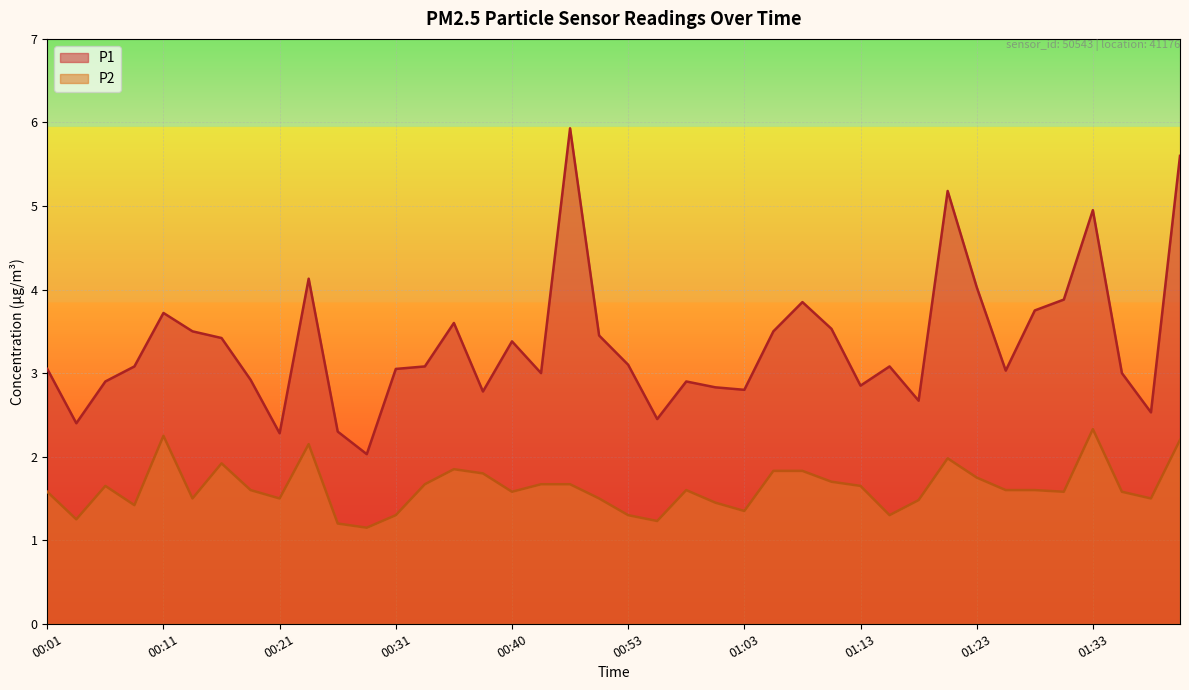

At how many categories does at least one series exceed 1?

40